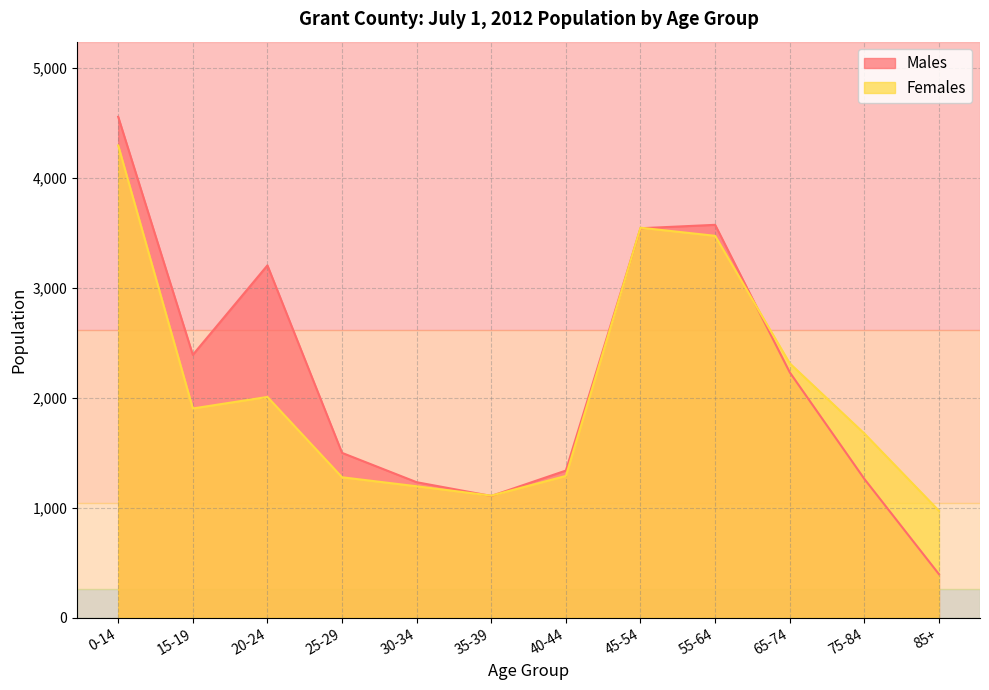

What is the maximum value for Males?

4558